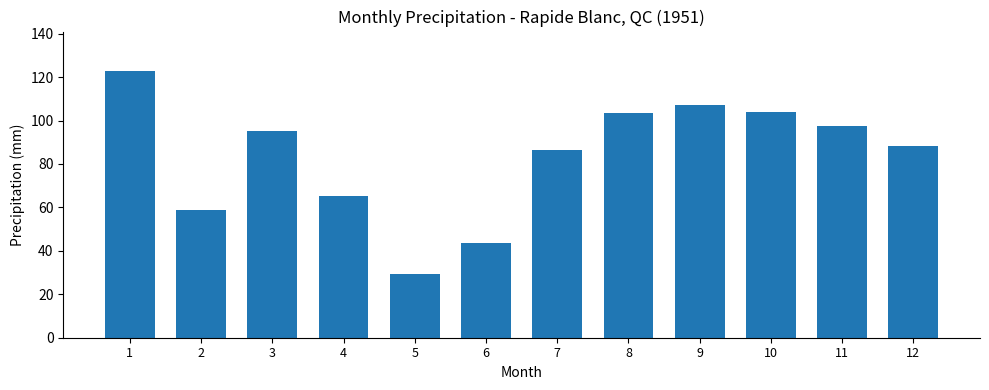

Which category has the lowest value across all series?

5